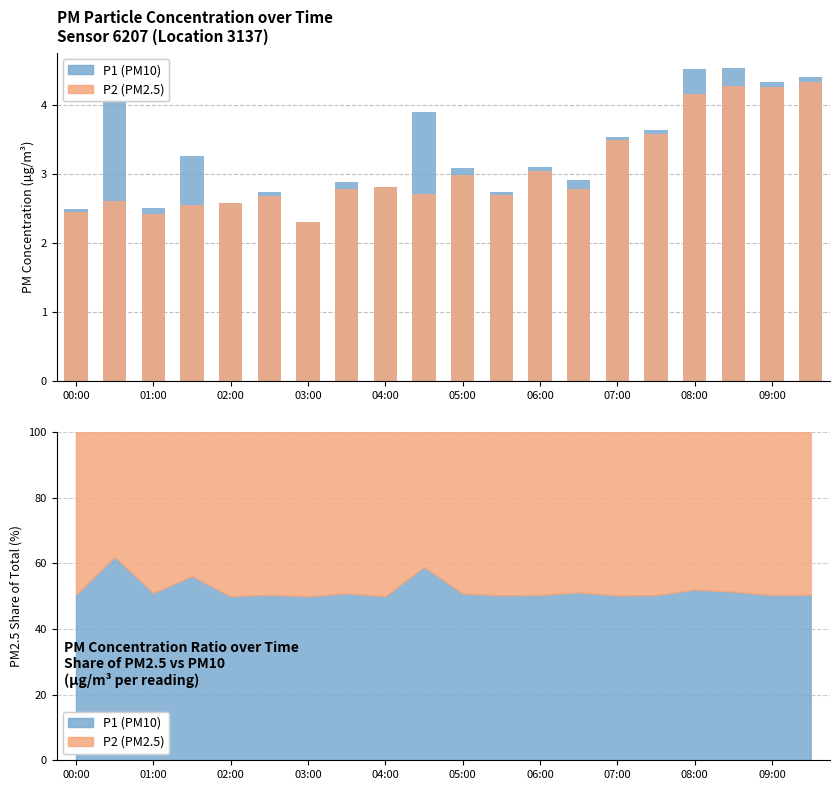

Which has a higher value, 09:00 or 12?

09:00